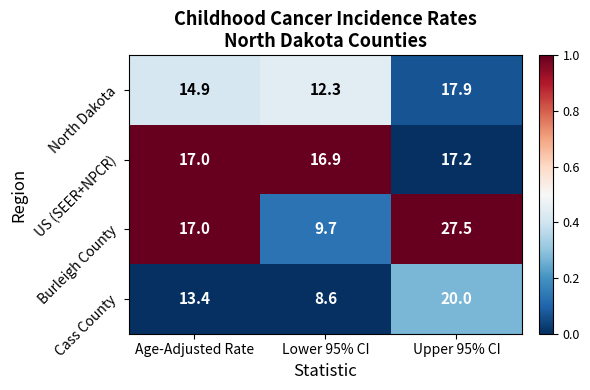

At which category is the sum across all series the highest?

Upper 95% CI